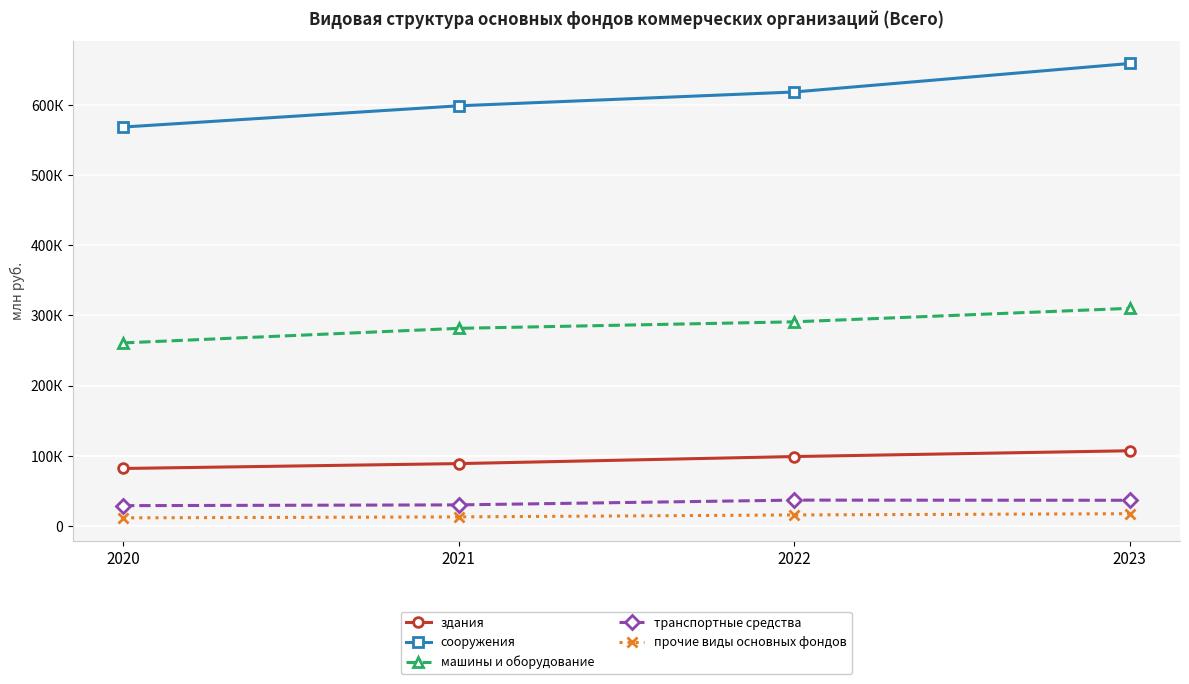

What is the minimum value for прочие виды основных фондов?

11406